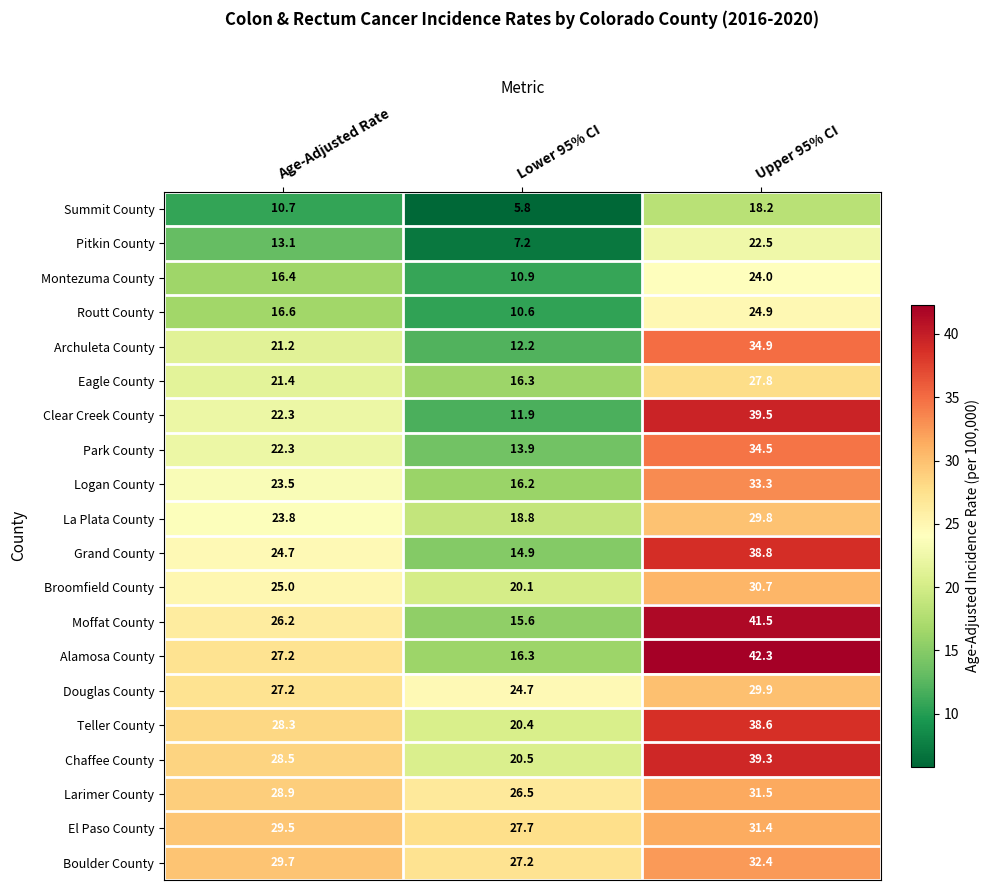

Is it true that Alamosa County equals 9.7 at Lower 95% CI?

False